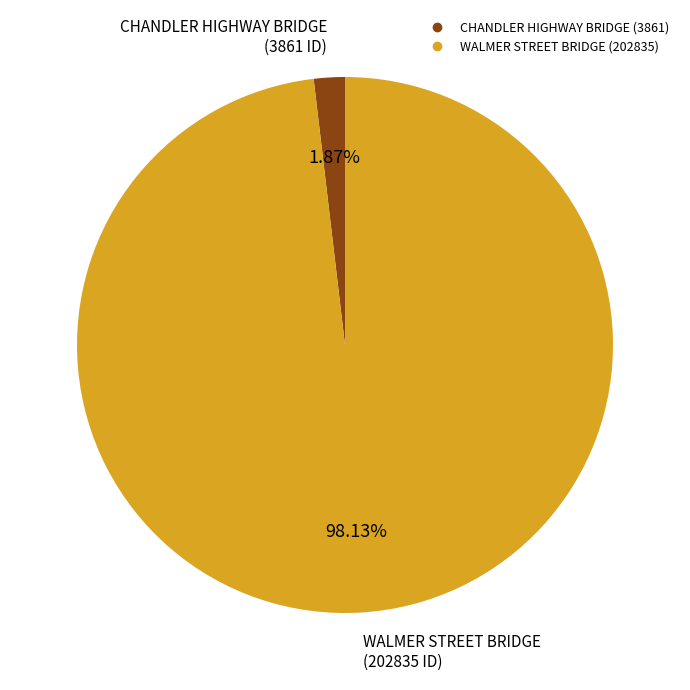

To the nearest percent, what is the difference between the largest and smallest slice percentages?

96%